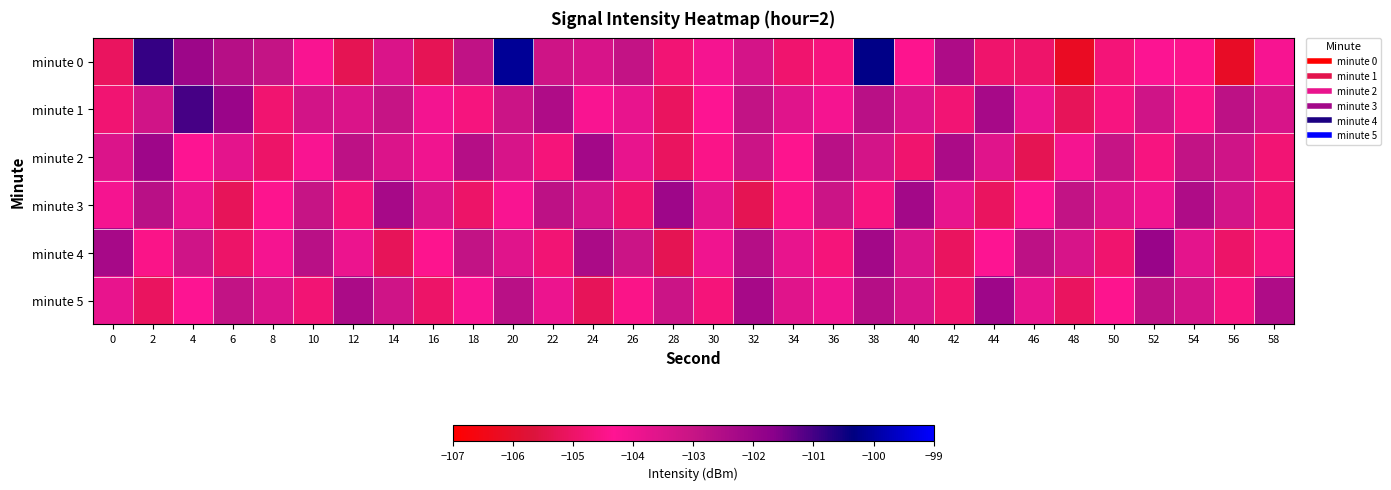

What is the greatest value displayed?

-100.1